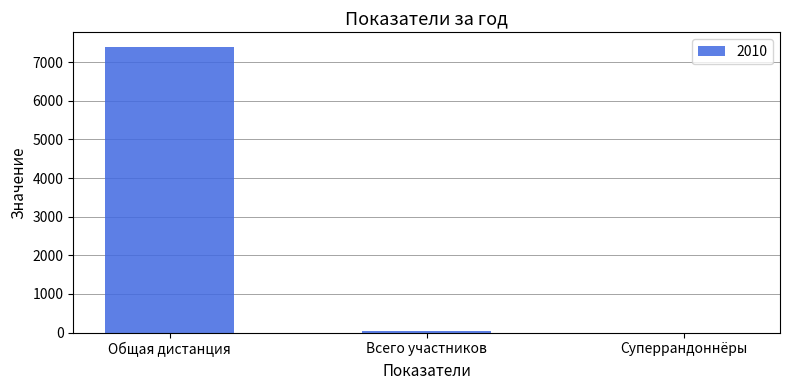

Where is the data nearest to the value 3700?

Всего участников